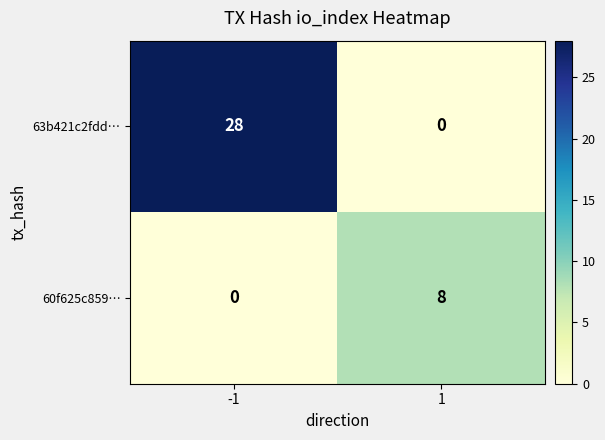

Reading left to right, transcribe all the data shown in this chart.

63b421c2fdd…: -1=28	1=0
60f625c859…: -1=0	1=8